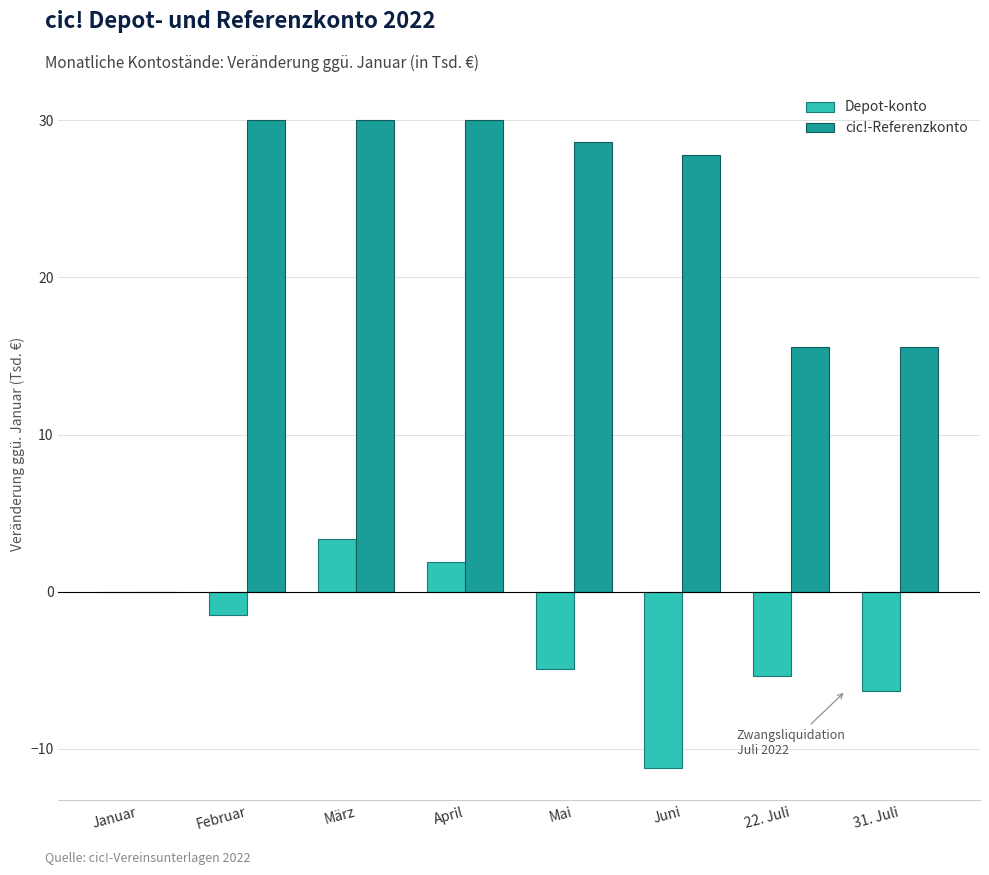

Which category has the highest value in the Depot-konto series?

März